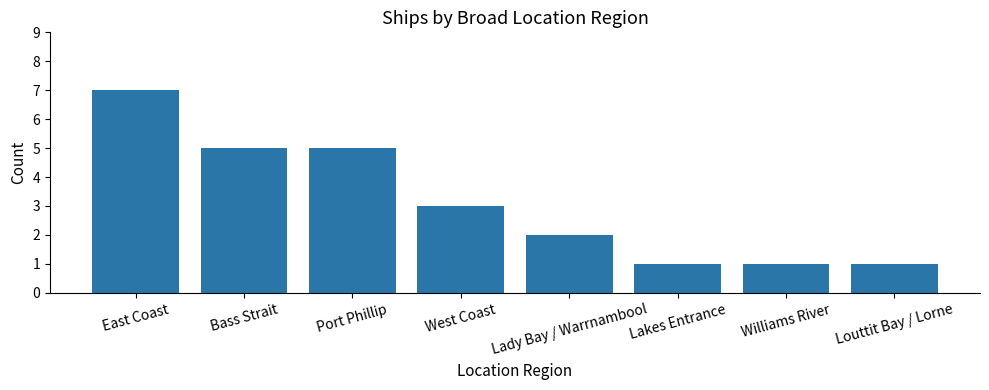

The chart shows a value of 1 at Louttit Bay / Lorne. True or false?

True